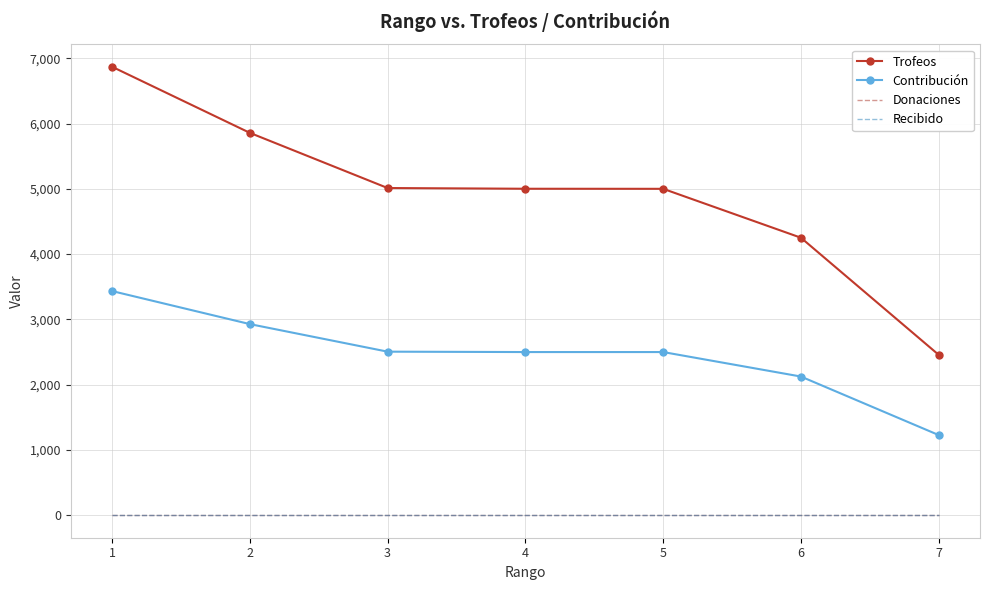

Count the number of categories in the chart.

7